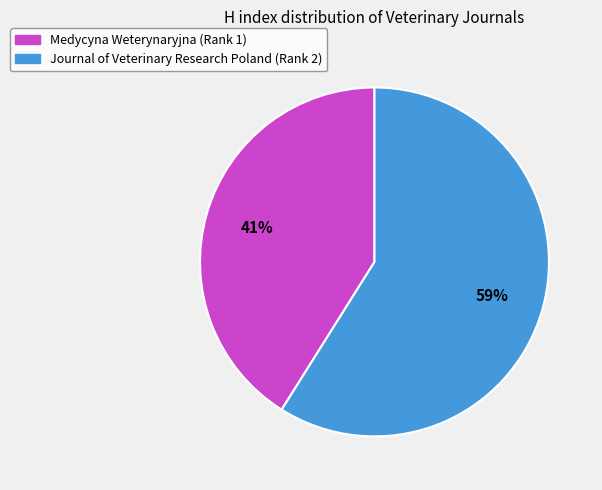

To the nearest percent, what percentage of the pie is Medycyna Weterynaryjna (Rank 1)?

41%